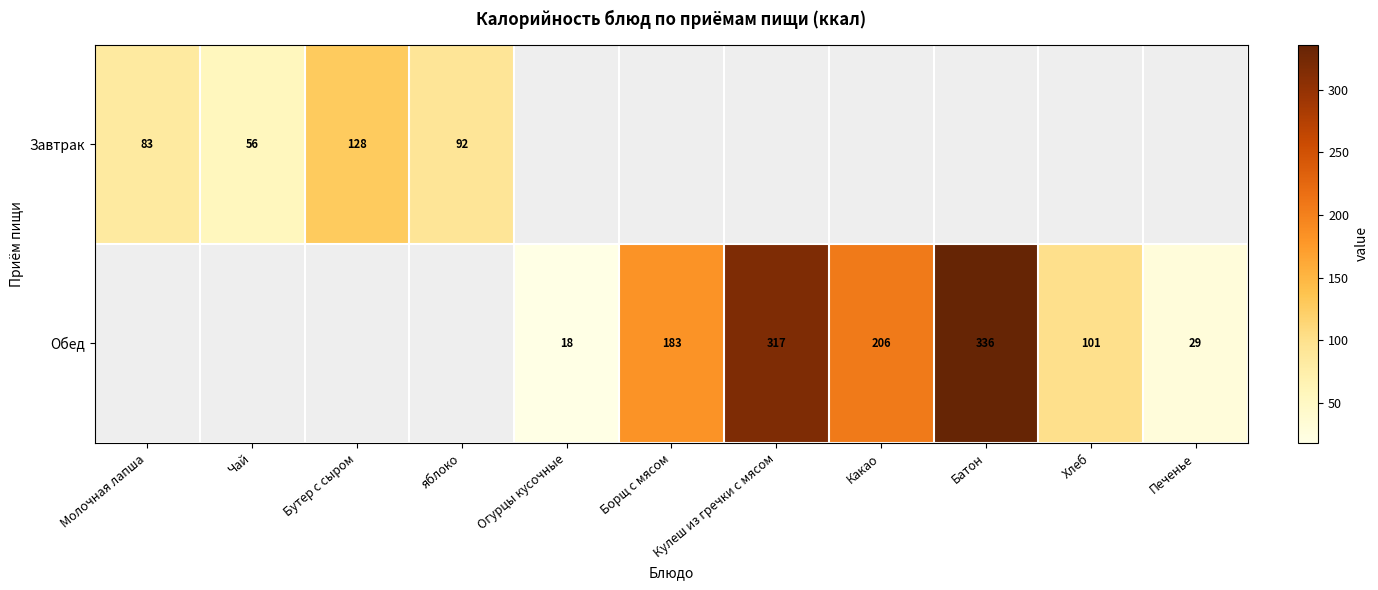

The Обед series shows 206 at Какао. True or false?

True